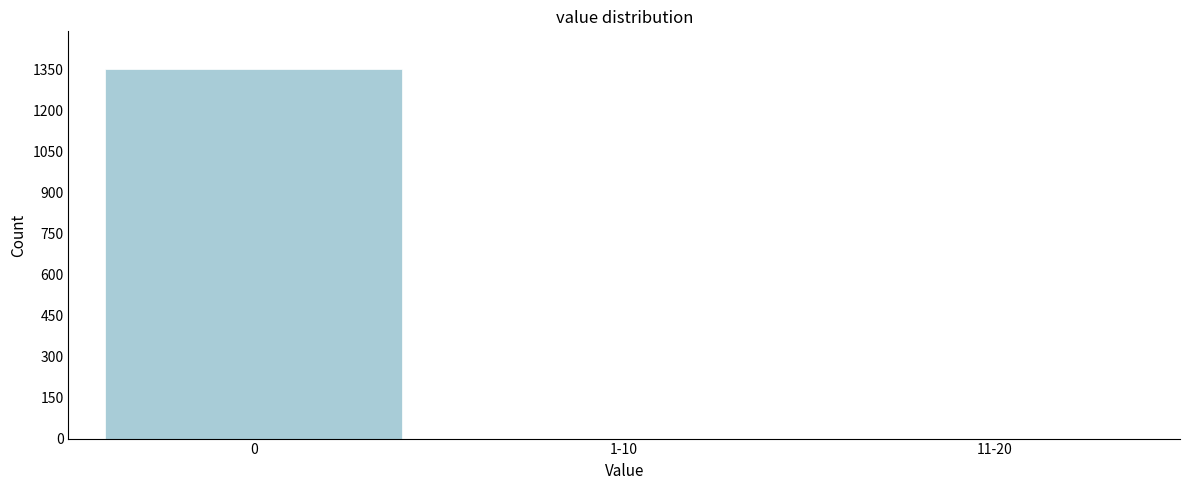

Reading left to right, list all the values displayed in this chart.

0=1354	1-10=0	11-20=0